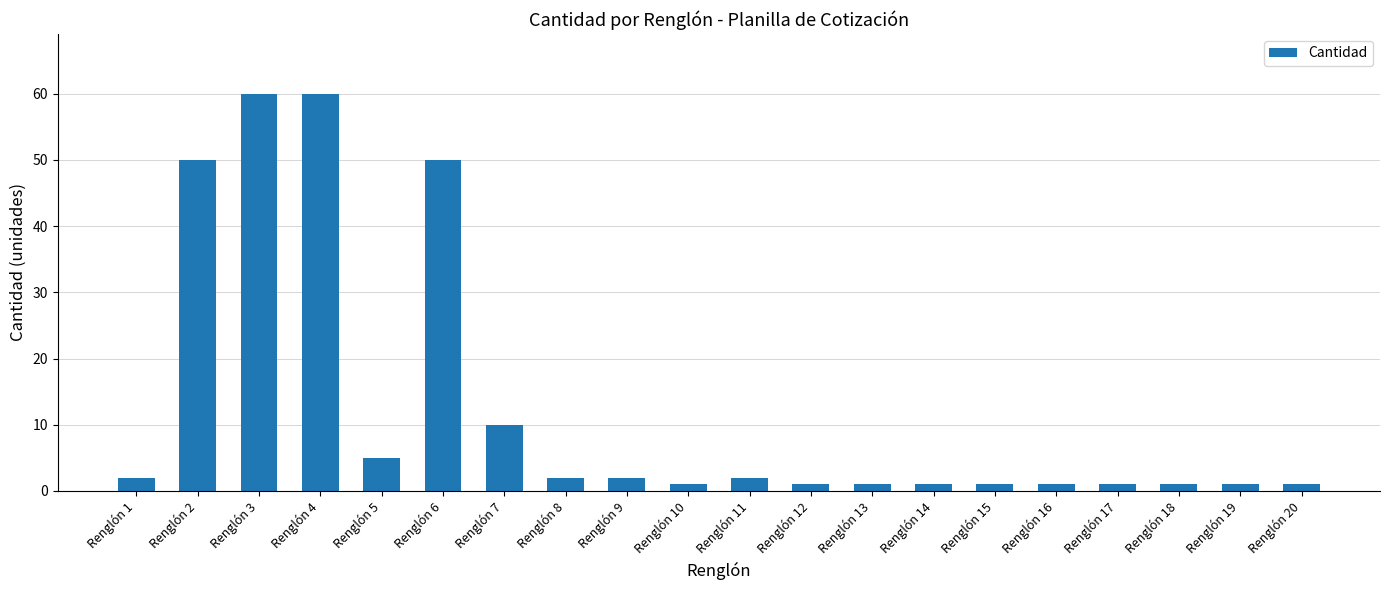

What is the greatest value displayed?

60